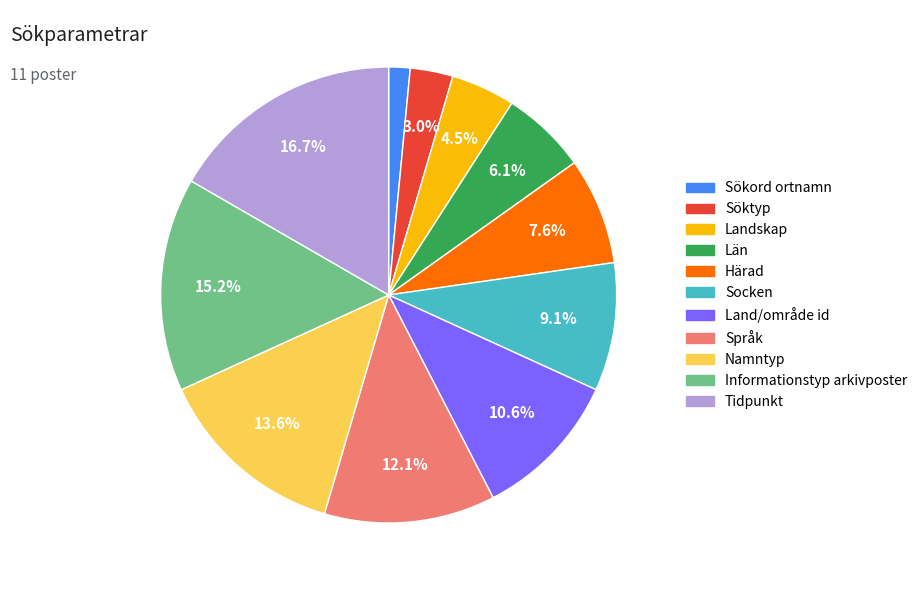

To the nearest percent, what is the average slice percentage?

9%